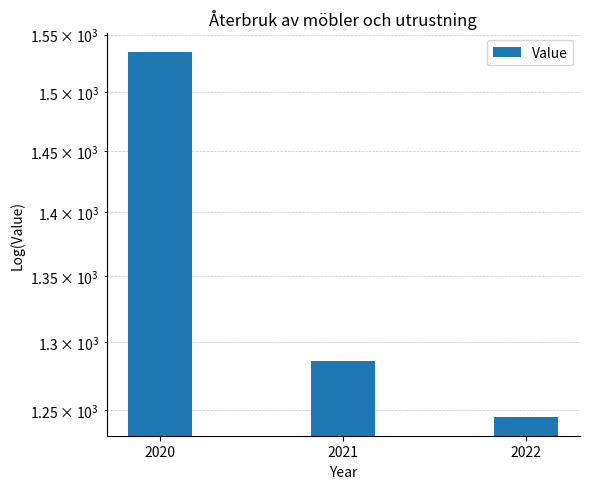

Reading left to right, list all the values displayed in this chart.

1535	1286	1245